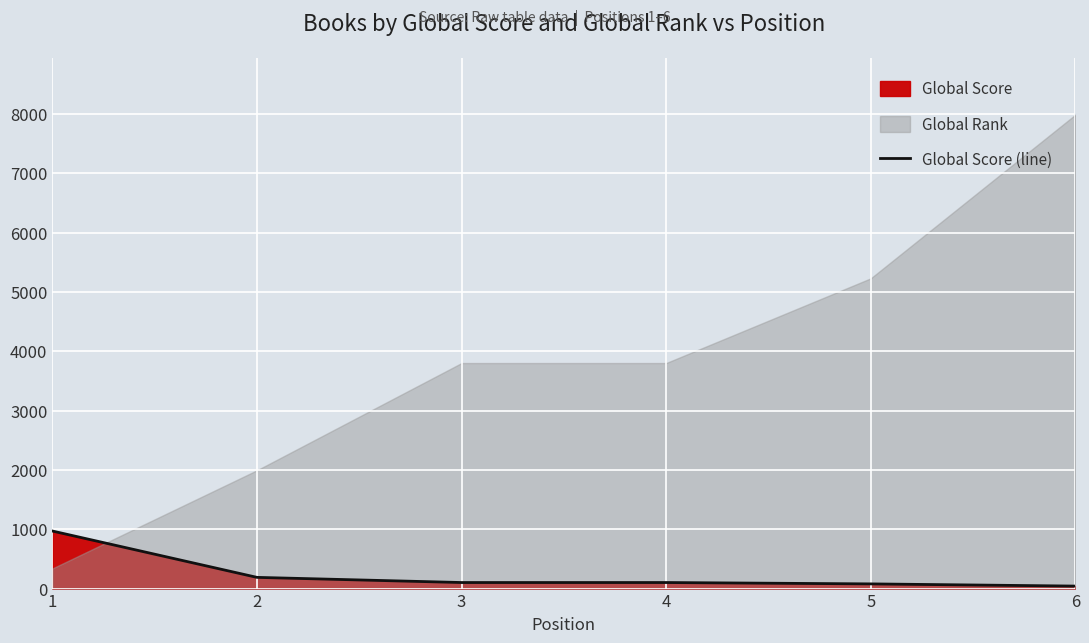

What is the maximum value for Global Score (line)?

970